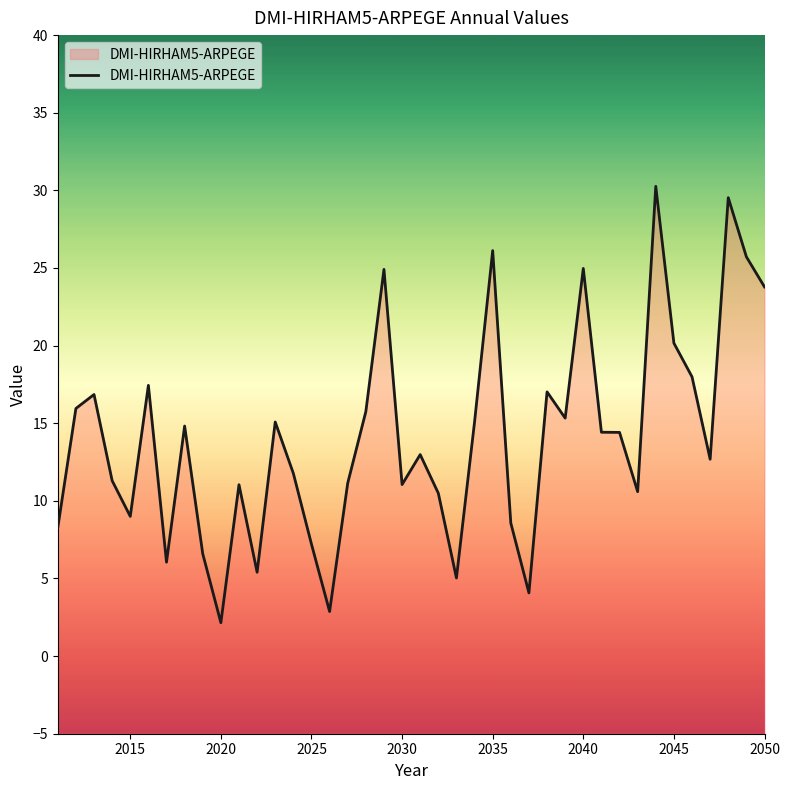

What is the value of the 21st point from the left?

13.0